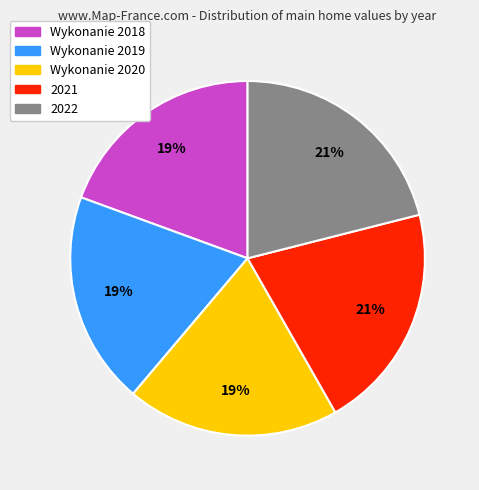

Does any single category account for the majority?

No